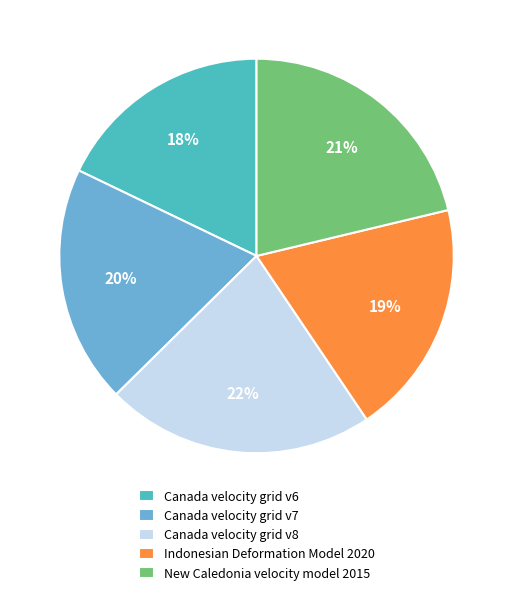

Is it true that Canada velocity grid v6 is 18% of the pie?

True